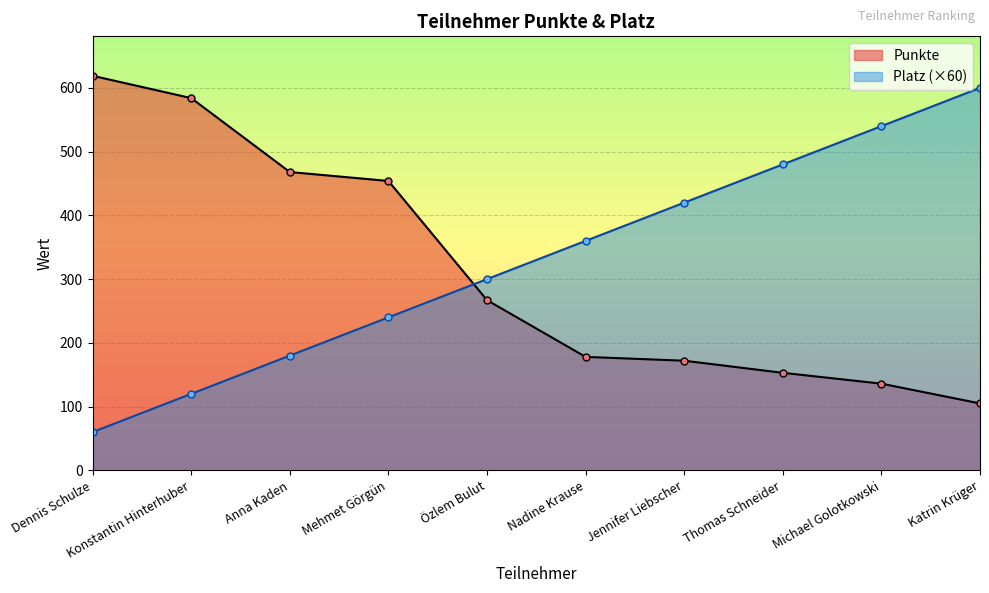

Reading left to right, extract all data points from this chart.

Punkte: Dennis Schulze=619	Konstantin Hinterhuber=584	Anna Kaden=468	Mehmet Görgün=454	Özlem Bulut=267	Nadine Krause=178	Jennifer Liebscher=172	Thomas Schneider=153	Michael Golotkowski=136	Katrin Krüger=105
Platz: Dennis Schulze=60	Konstantin Hinterhuber=120	Anna Kaden=180	Mehmet Görgün=240	Özlem Bulut=300	Nadine Krause=360	Jennifer Liebscher=420	Thomas Schneider=480	Michael Golotkowski=540	Katrin Krüger=600